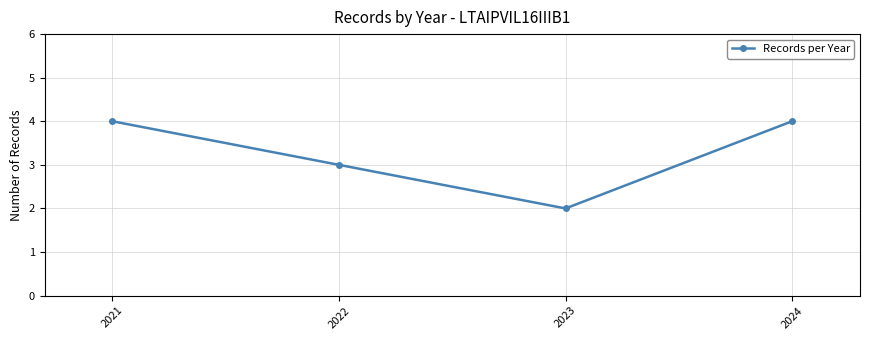

How many distinct data groups are displayed?

1